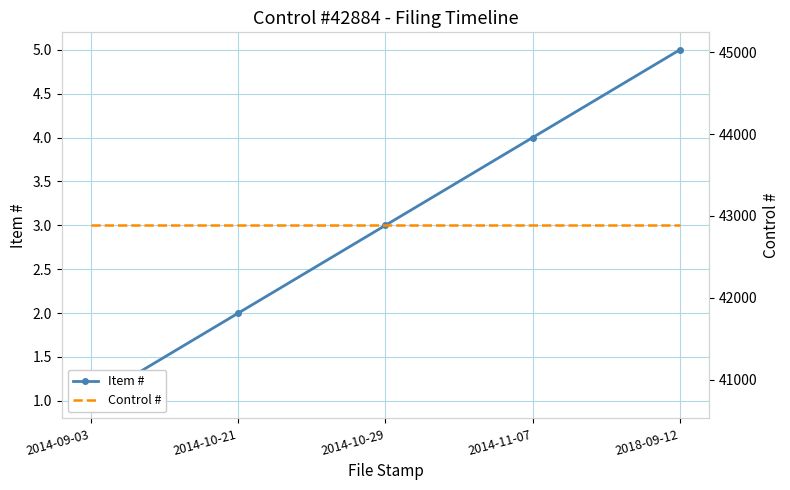

What is the approximate value of Item # at 2014-09-03?

1